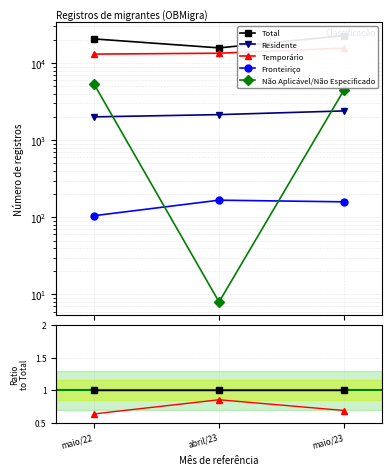

What position from the left is maio/23?

3